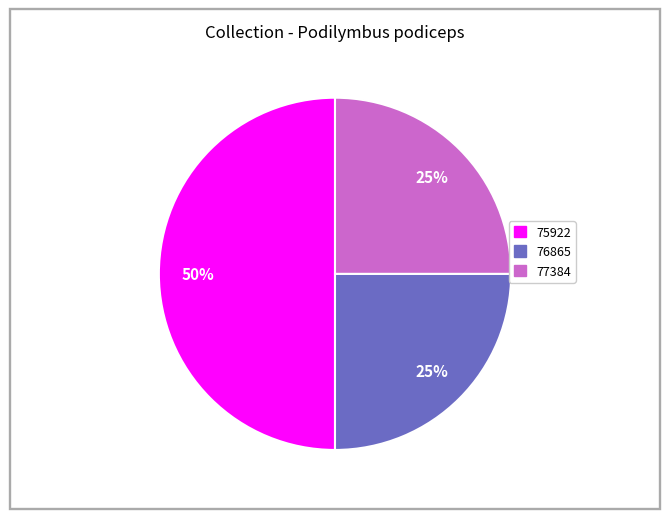

How many segments does this pie chart have?

3